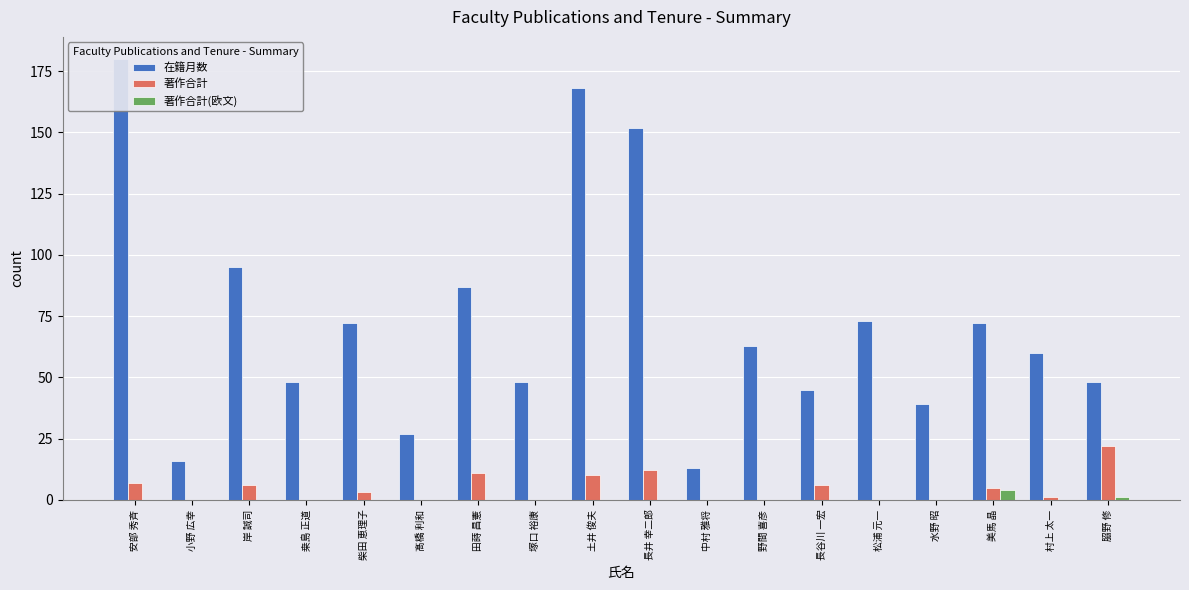

What is the label of the 14th bar from the right?

柴田 恵理子